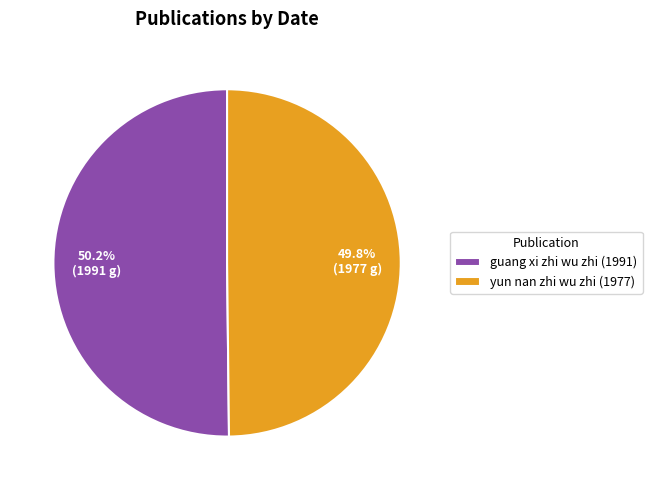

What is the ratio of the value at yun nan zhi wu zhi (1977) to the value at guang xi zhi wu zhi (1991)?

1.0